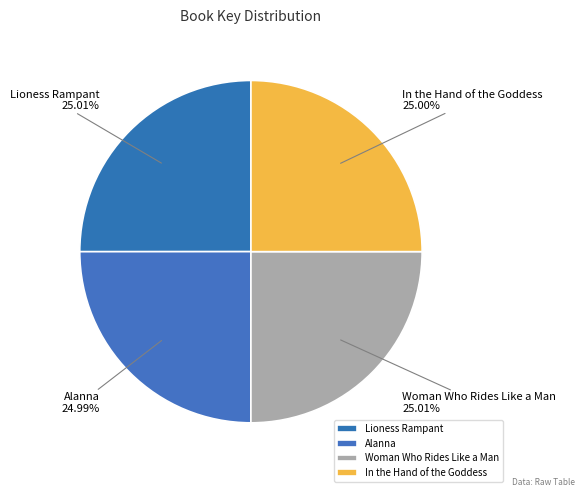

True or false: Alanna accounts for 31% of the total.

False